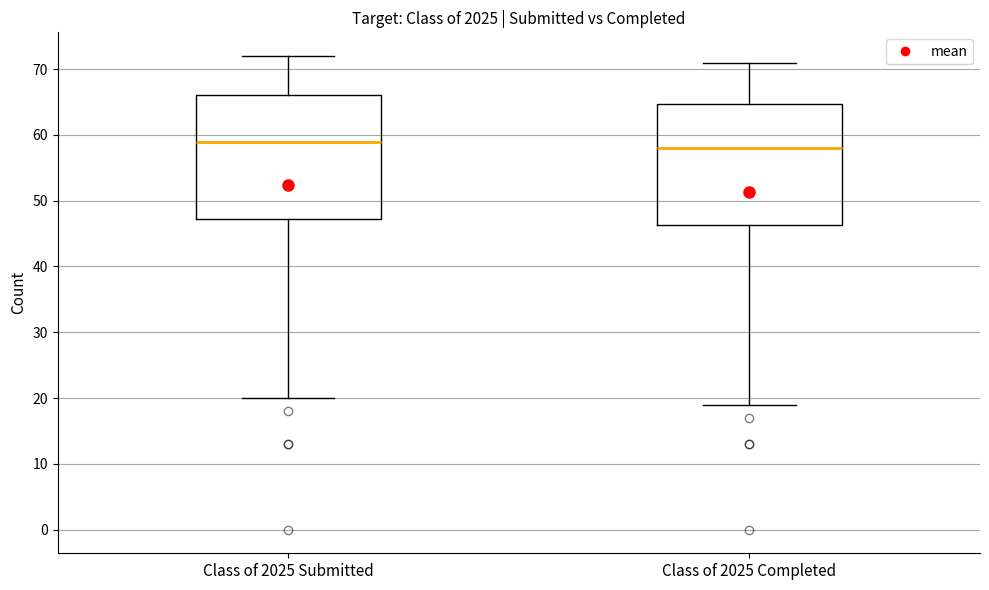

Reading left to right, read every box against the y-axis: the position of its median line, the range the box covers, and the ends of its whiskers. The values are not printed on the chart, so give them approximately, as read against the axis.

Class of 2025 Submitted: median 59, box 47 to 66, whiskers 20 to 72
Class of 2025 Completed: median 58, box 46 to 65, whiskers 19 to 71